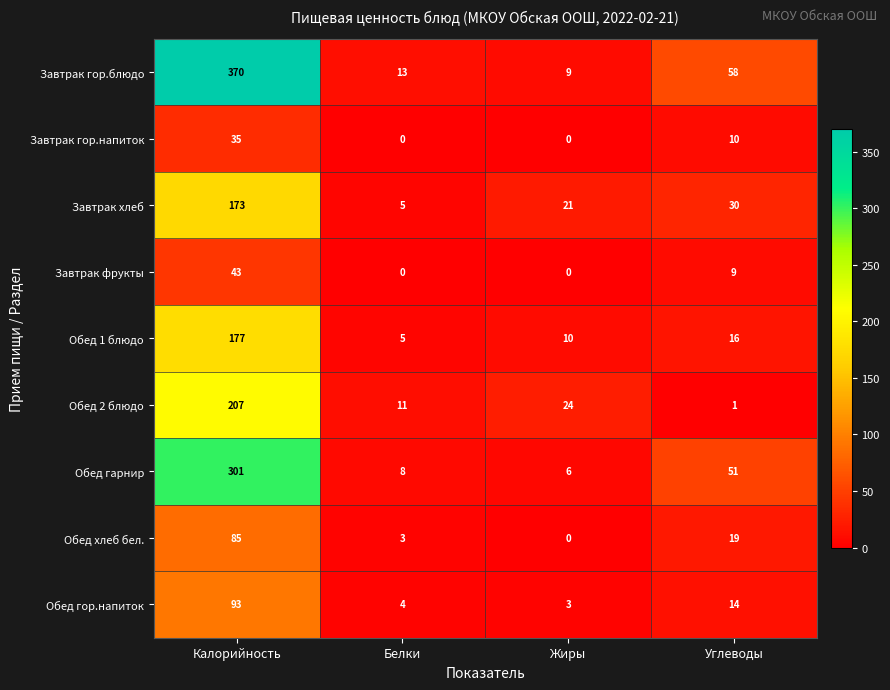

What is the difference between the second highest and second lowest values in the Обед хлеб бел. series?

16